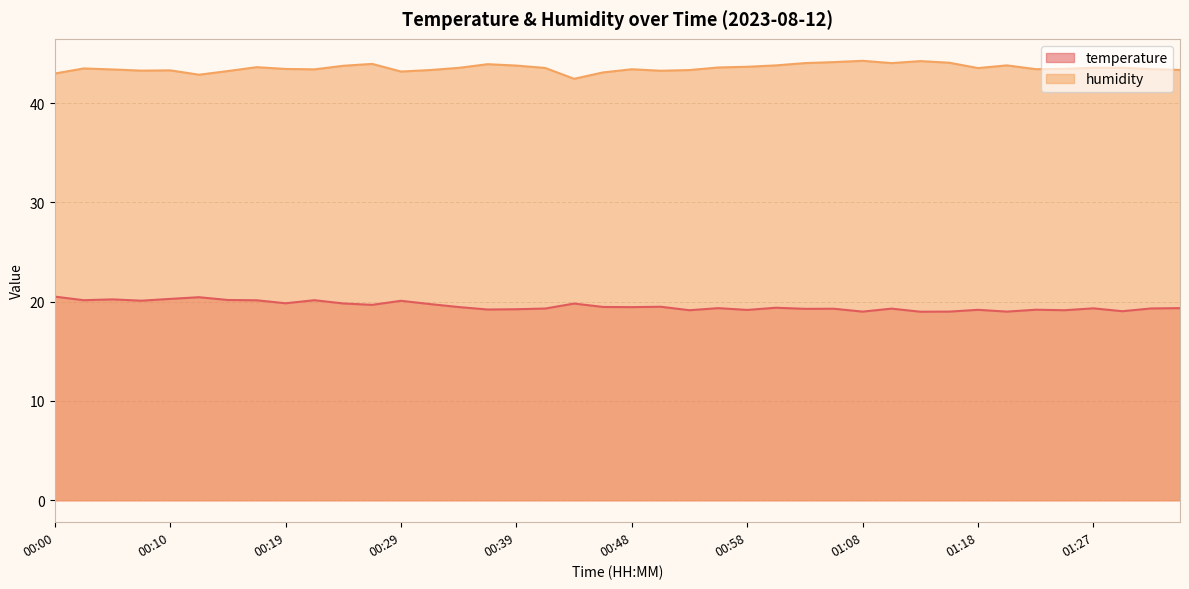

What is the label of the 19th point from the right?

00:51